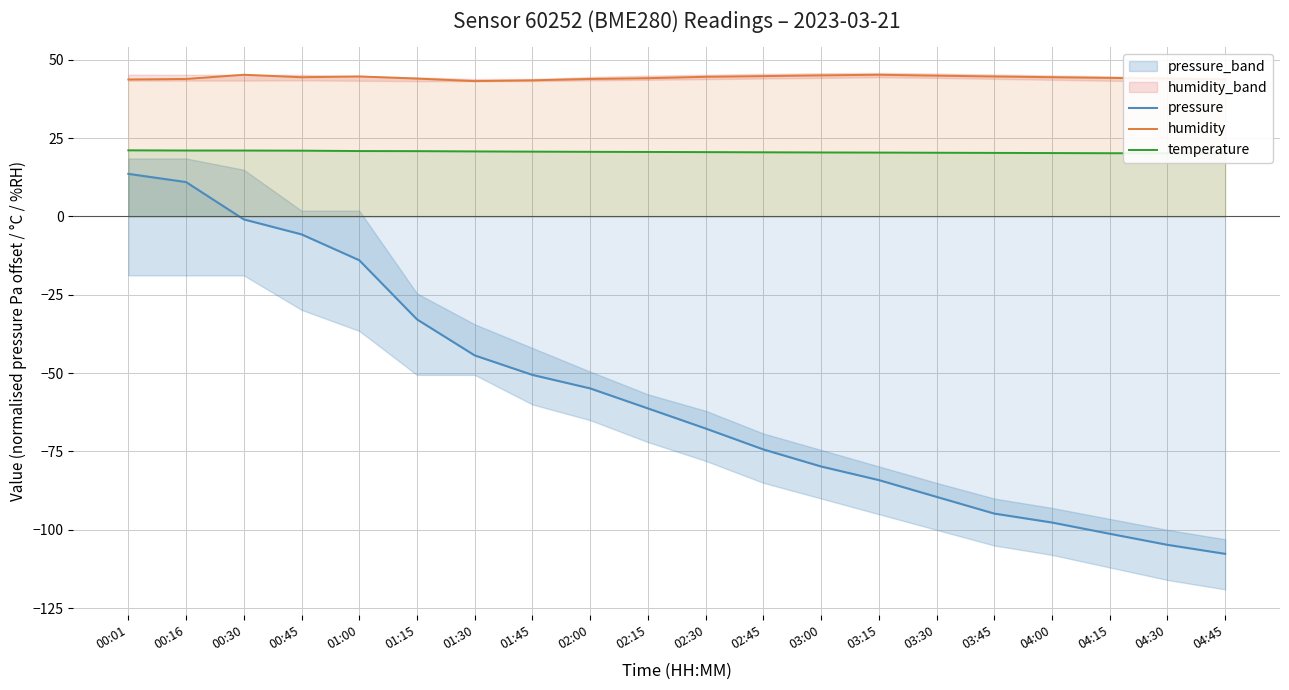

Reading left to right, transcribe all the data shown in this chart.

pressure: 13.6	11.0	-0.9	-5.7	-14.0	-32.8	-44.3	-50.6	-54.9	-61.2	-67.7	-74.3	-79.8	-84.1	-89.5	-94.8	-97.7	-101.2	-104.8	-107.7
humidity: 43.7	43.9	45.2	44.4	44.7	44.0	43.2	43.4	43.9	44.1	44.6	44.8	45.0	45.2	44.9	44.7	44.4	44.2	44.0	43.8
temperature: 21.1	21.0	21.0	21.0	20.9	20.8	20.8	20.7	20.6	20.6	20.5	20.5	20.4	20.4	20.3	20.3	20.2	20.2	20.1	20.1